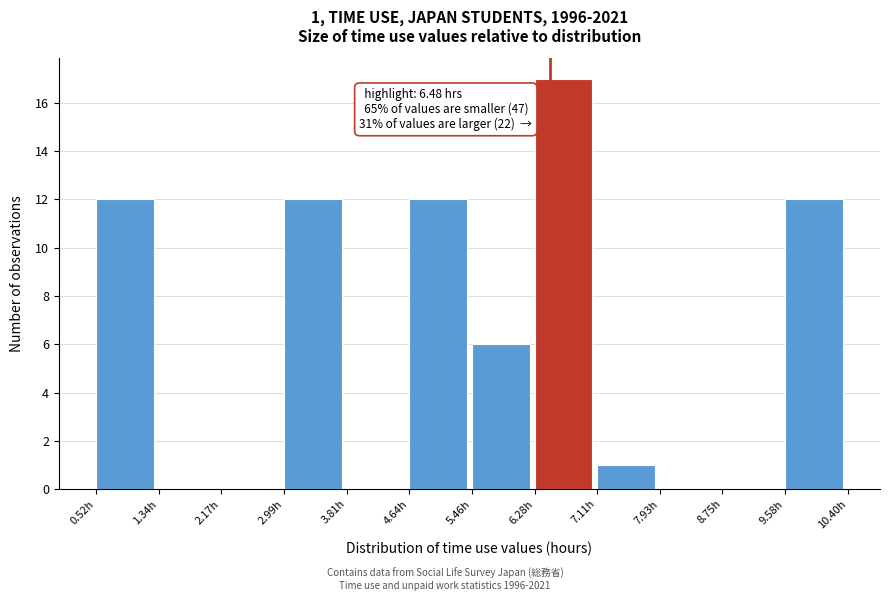

Which range on the x-axis has the tallest bar?

6.3 to 7.1